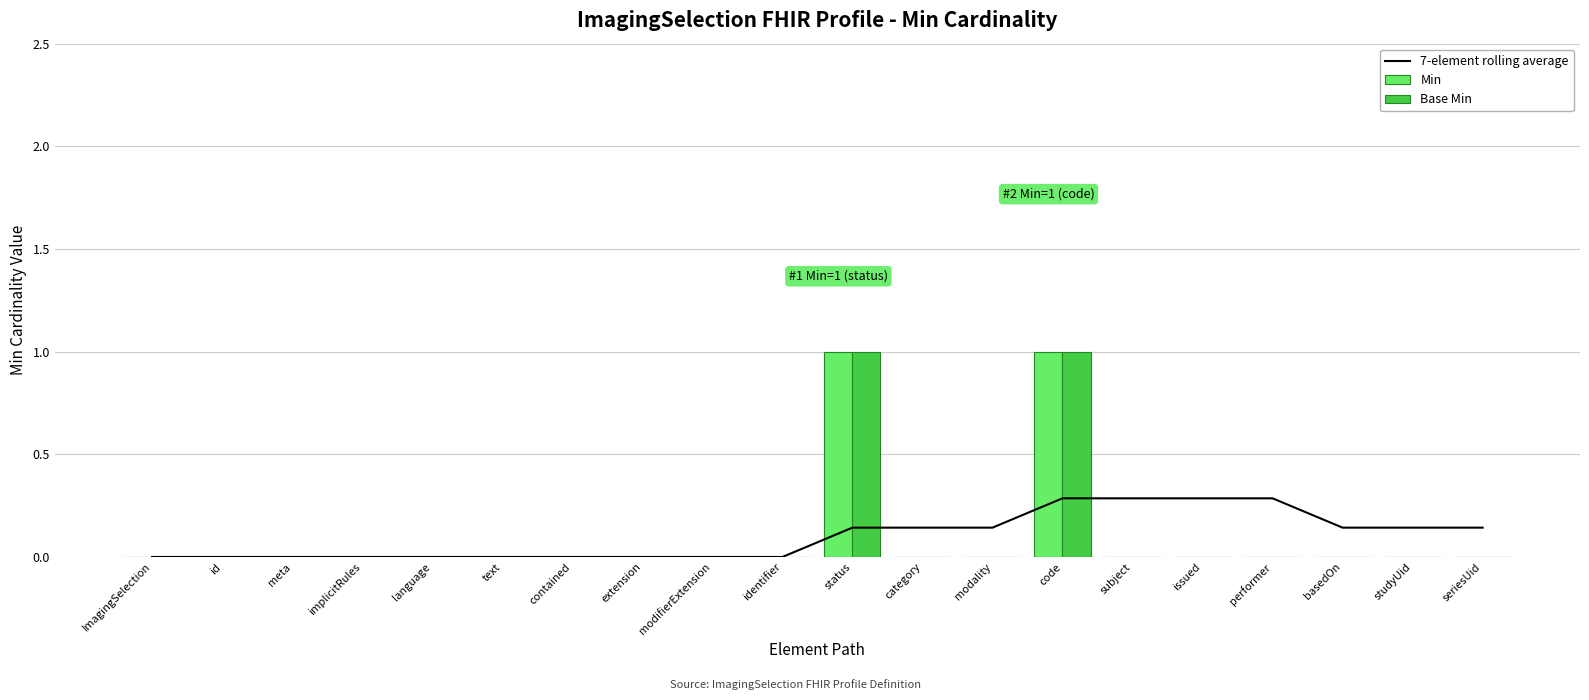

Rank the series by their maximum value, from highest to lowest.

Min, Base Min, 7-element rolling average